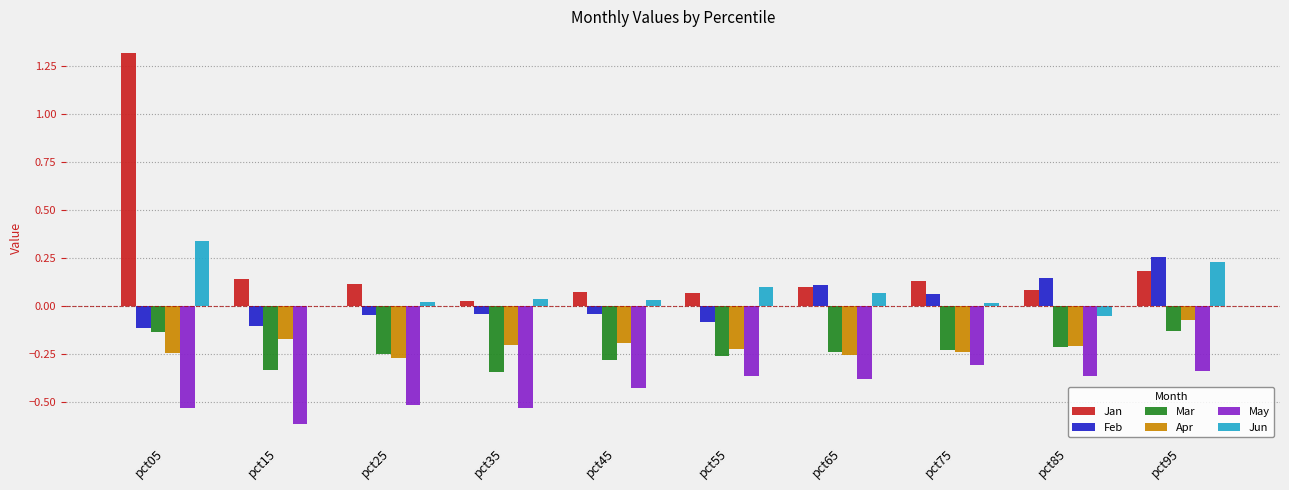

Which series has the largest total across all categories?

Jan